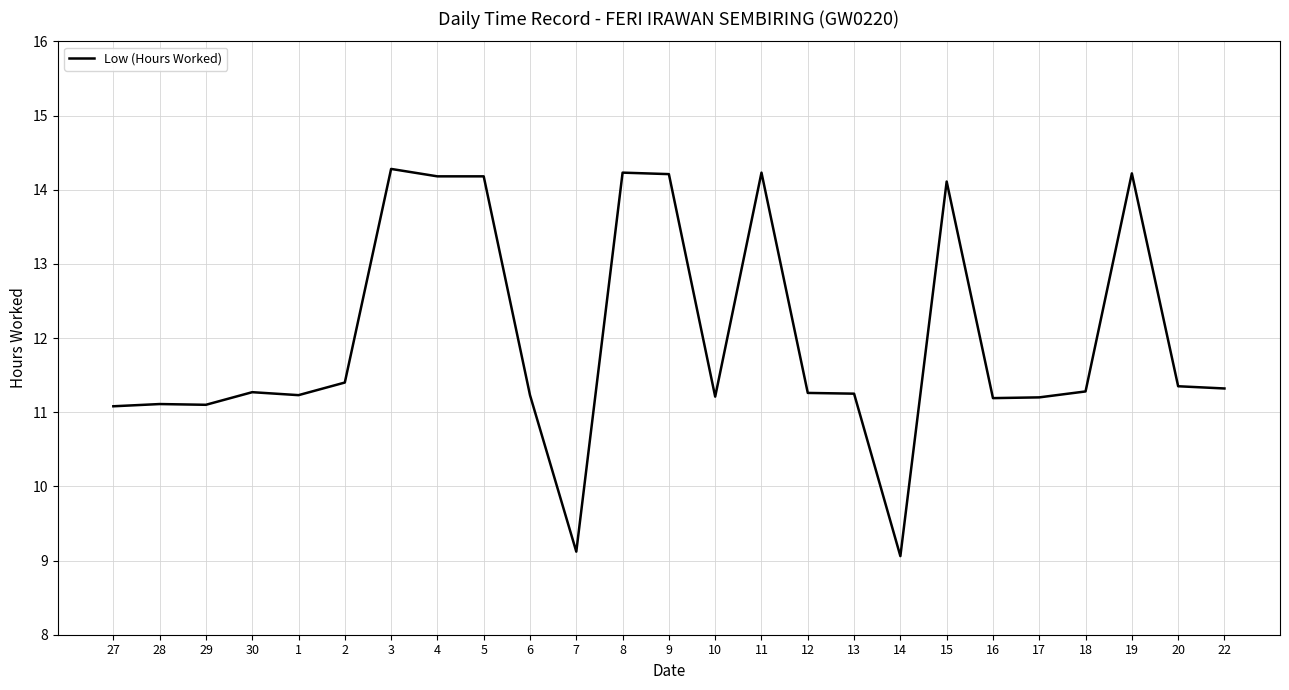

How many lines are shown in the chart?

1